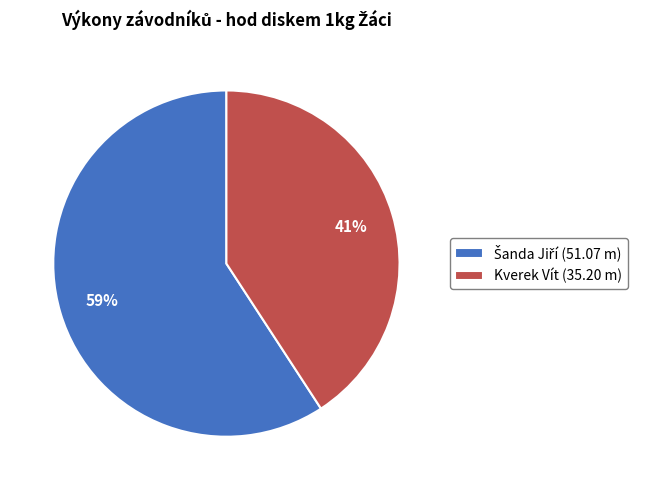

Does any single category account for the majority?

Yes